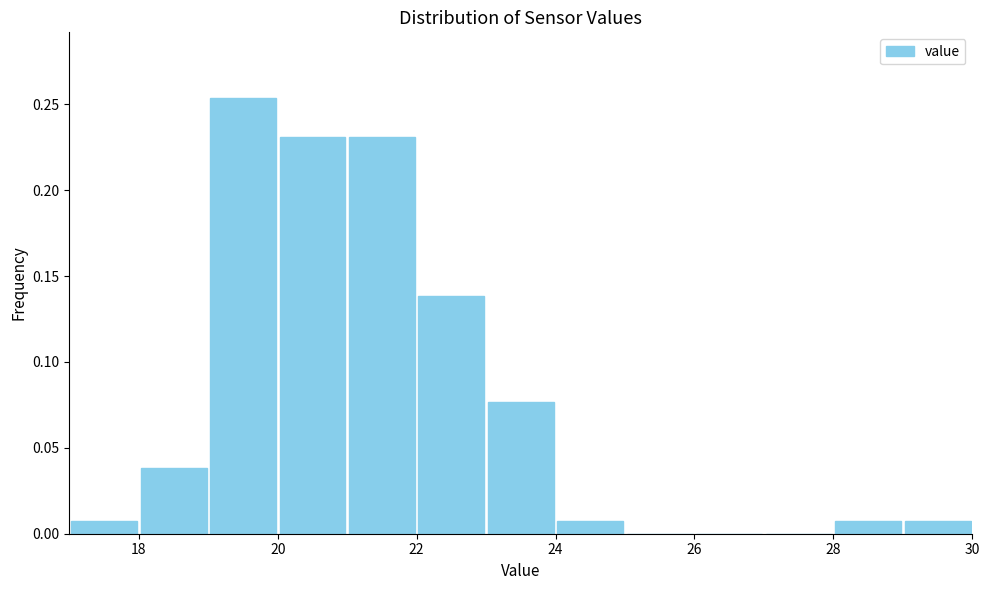

Reading left to right, transcribe this chart: for each bar, give the range it covers on the x-axis and its height. The values are not printed on the chart, so give them approximately, as read against the axis.

17 to 18: 0.010
18 to 19: 0.040
19 to 20: 0.255
20 to 21: 0.230
21 to 22: 0.230
22 to 23: 0.140
23 to 24: 0.075
24 to 25: 0.010
25 to 26: 0
26 to 27: 0
27 to 28: 0
28 to 29: 0.010
29 to 30: 0.010